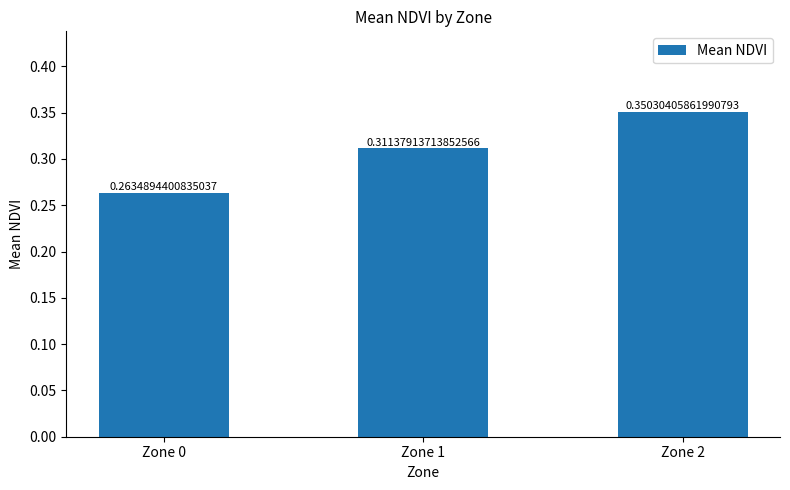

Between Zone 2 and Zone 0, which is larger?

Zone 2